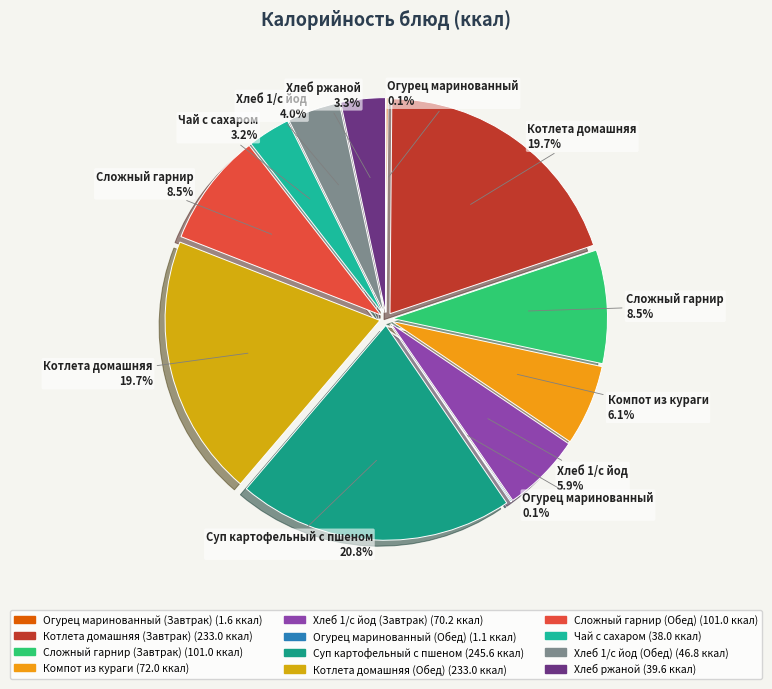

Between Сложный гарнир (Завтрак) and Котлета домашняя (Завтрак), which is larger?

Котлета домашняя (Завтрак)